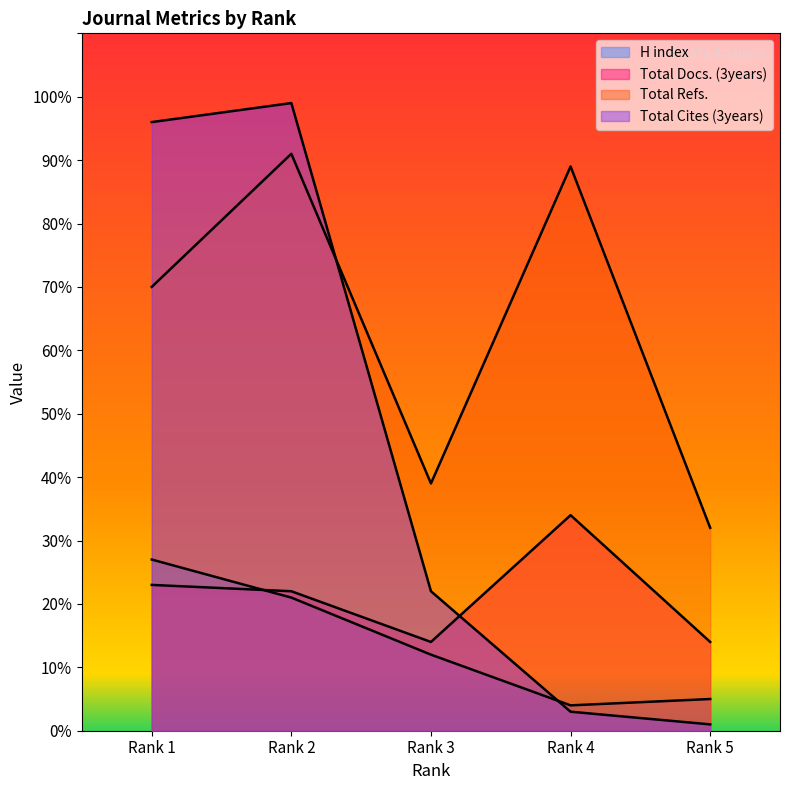

What is the difference between the maximum and minimum values in the H index series?

23